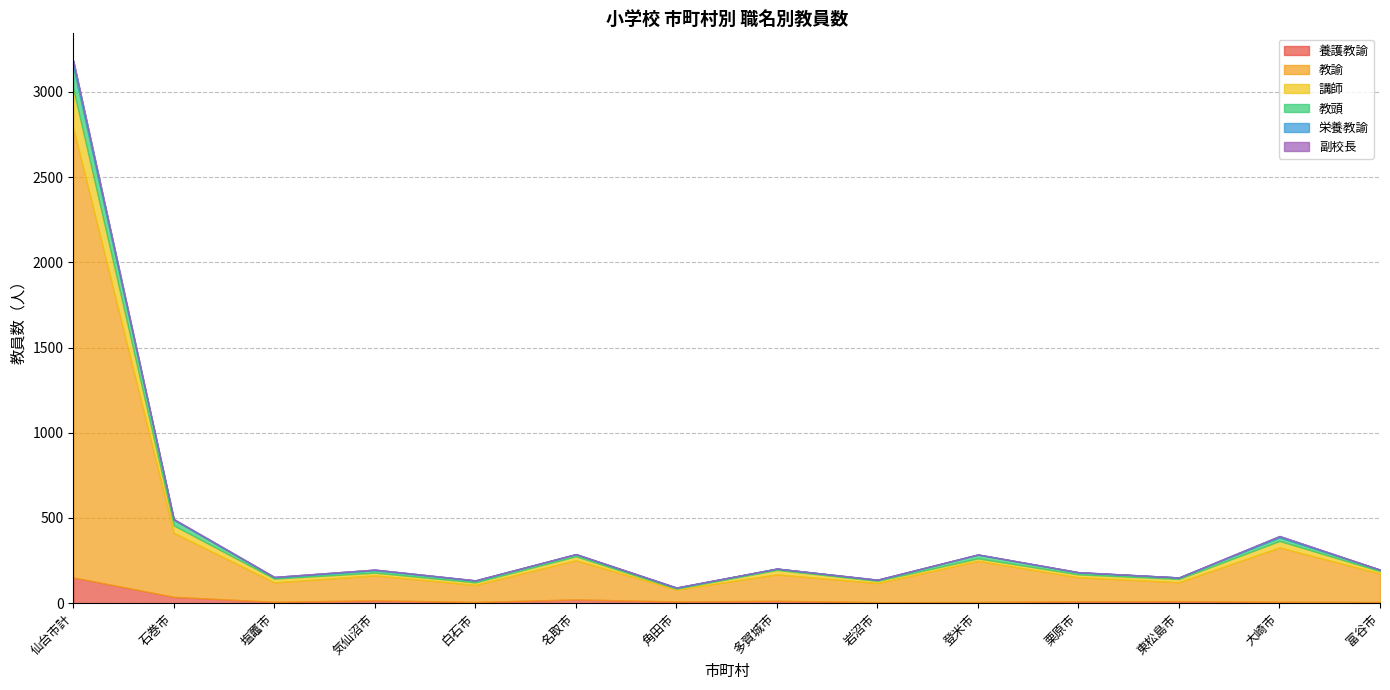

What is the difference between the second highest and second lowest values in the 教頭 series?

28